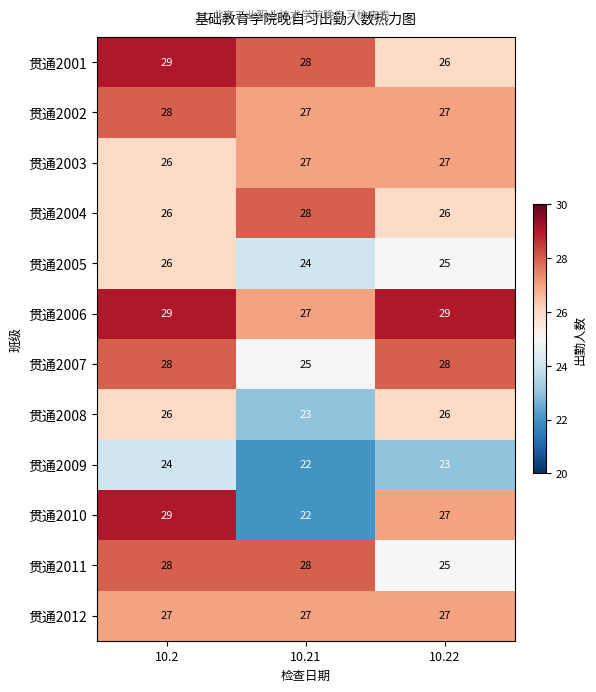

List the labels in order of 贯通2010 value, smallest first.

10.21, 10.22, 10.2